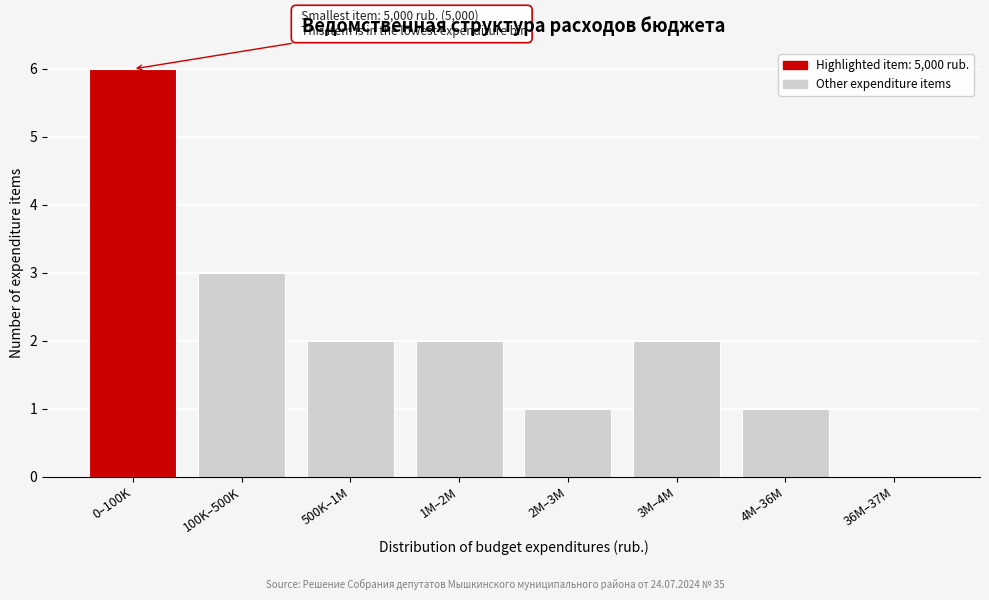

Reading left to right, what are all the values shown in this chart?

0–100K=6	100K–500K=3	500K–1M=2	1M–2M=2	2M–3M=1	3M–4M=2	4M–36M=1	36M–37M=0